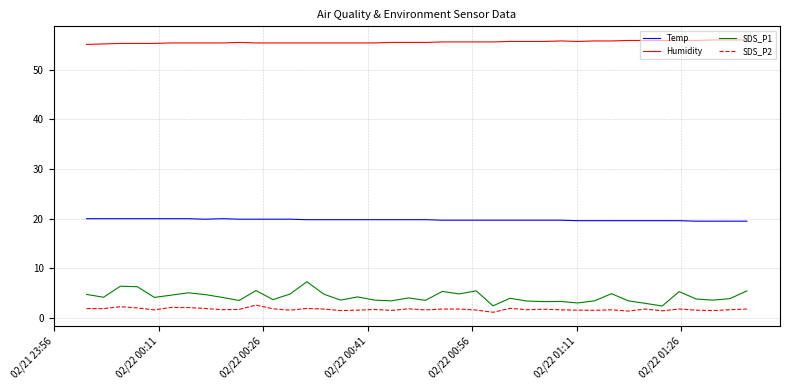

Rank the series by their maximum value, from lowest to highest.

SDS_P2, SDS_P1, Temp, Humidity